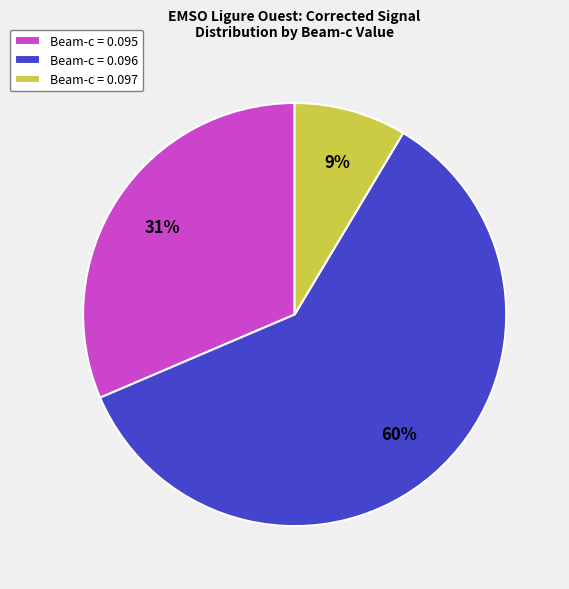

Which slice is the largest?

Beam-c = 0.096